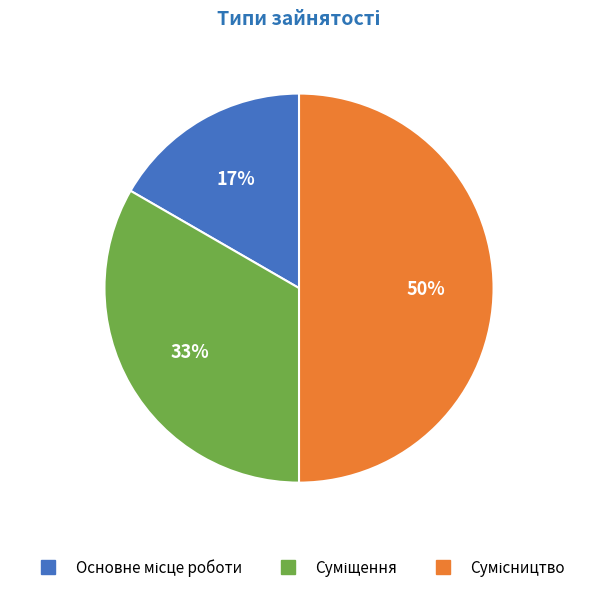

To the nearest percent, what is the difference between the largest and smallest slice percentages?

33%